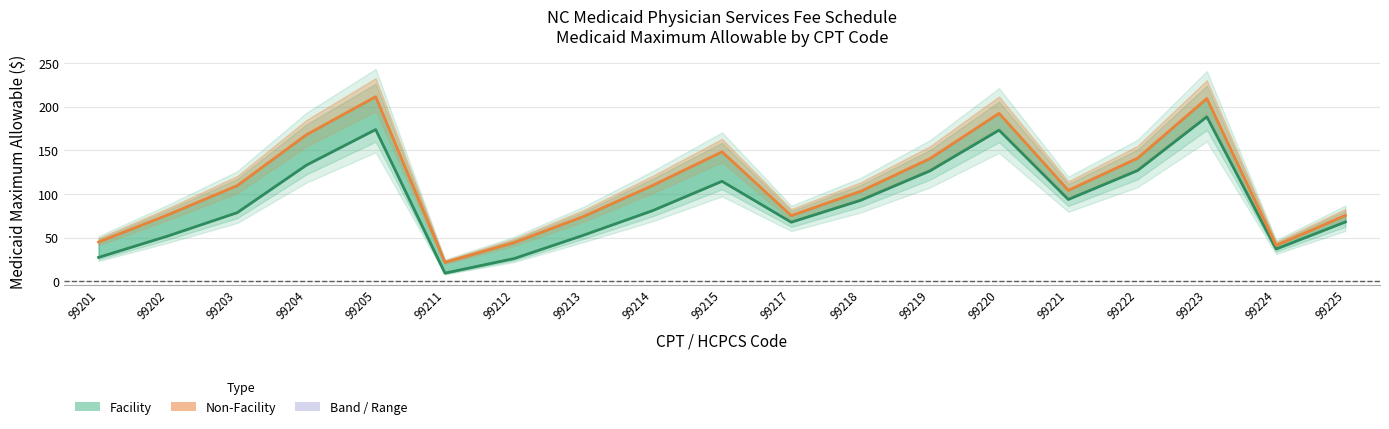

Reading left to right, list all the values displayed in this chart.

Facility: 27.6	52.0	78.7	133.2	173.9	9.5	26.2	52.9	81.1	114.7	67.8	92.9	126.5	173.3	93.9	127.0	188.5	37.1	68.1
Non-Facility: 45.1	76.3	109.7	168.0	211.6	21.9	44.5	74.4	110.0	148.4	75.4	103.2	140.6	192.5	104.3	141.1	209.5	41.2	75.7